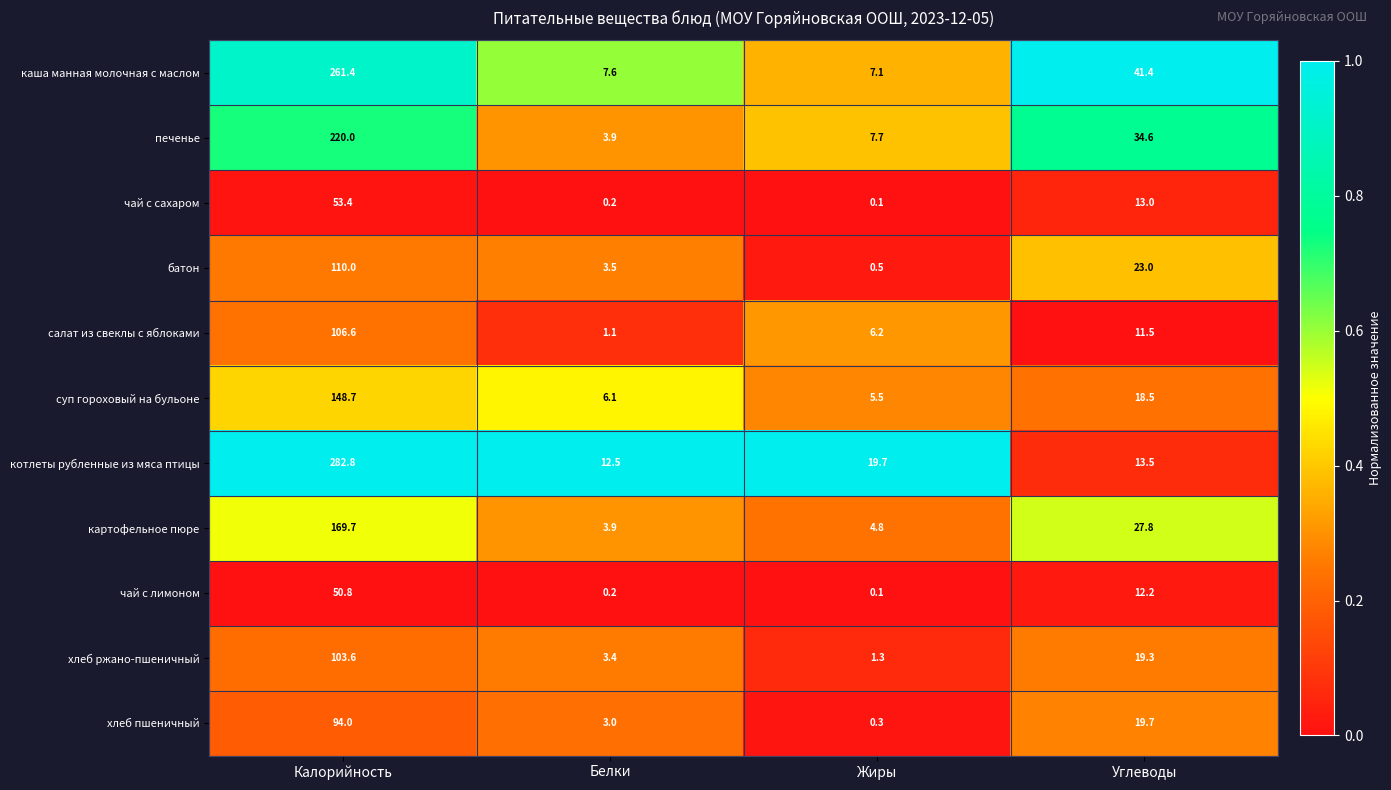

The value of батон at Жиры is 0.5. True or false?

True